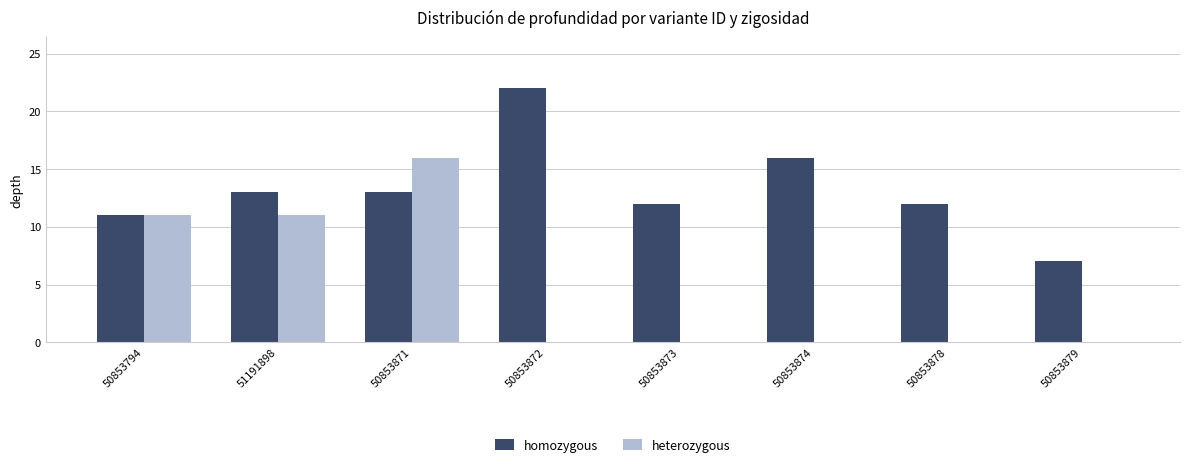

What is the total value across all series at 50853878?

12